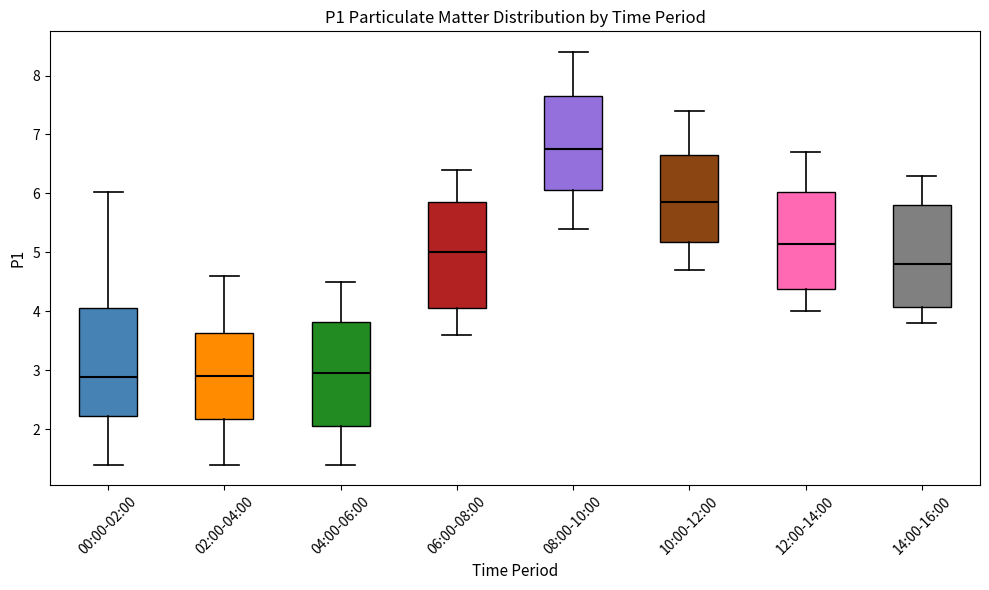

Where does the lower whisker of the box for 06:00-08:00 end on the y-axis? The values are not printed on the chart, so give them approximately, as read against the axis.

3.6